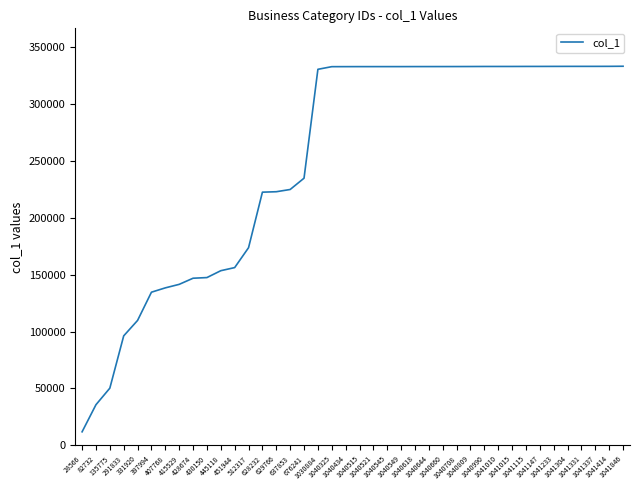

What is the minimum value shown in the chart?

11897